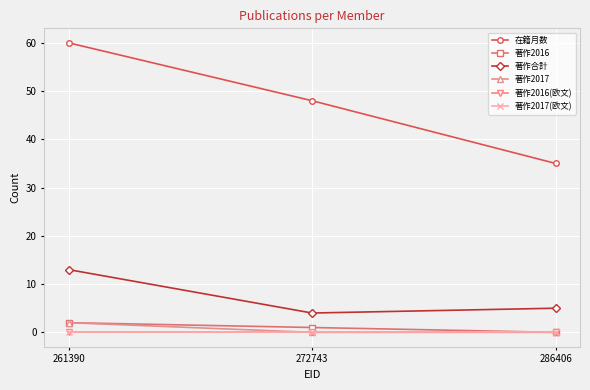

List the series in order of their peak value, highest first.

在籍月数, 著作合計, 著作2016, 著作2017, 著作2016(欧文), 著作2017(欧文)